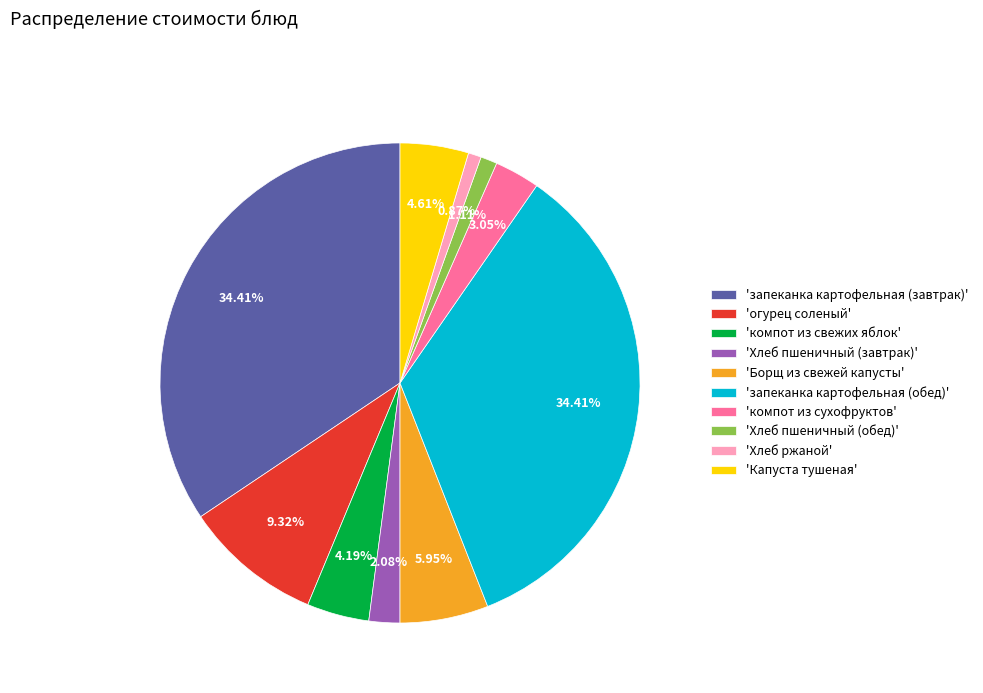

Do 'Хлеб пшеничный (завтрак)' and 'Борщ из свежей капусты' together represent more than half of the pie?

No